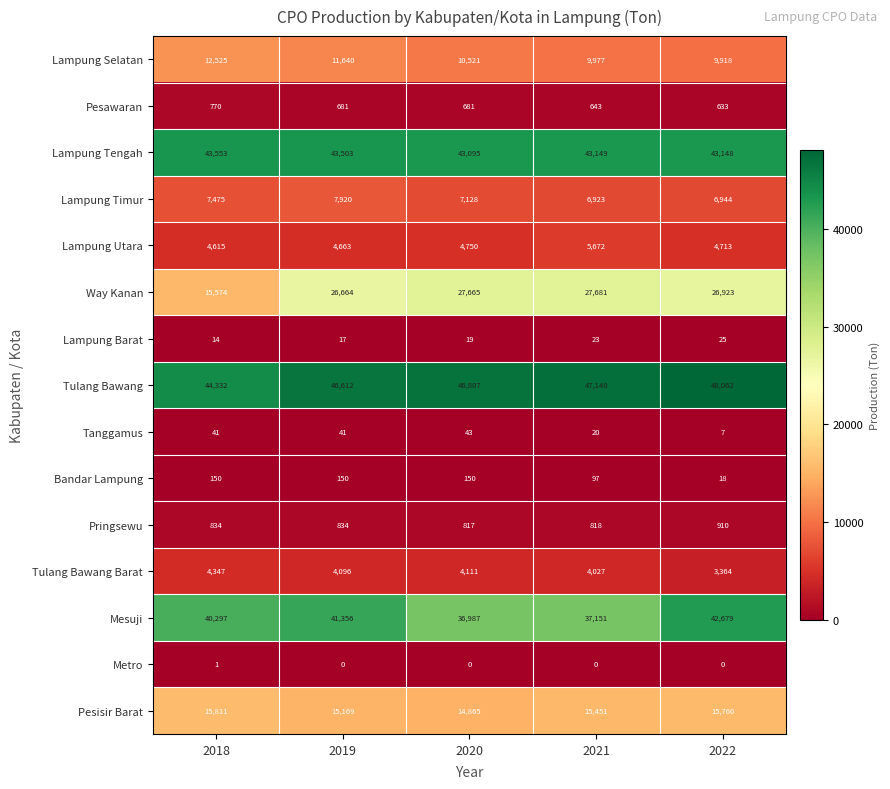

True or false: Bandar Lampung has a value of 32 at 2018.

False